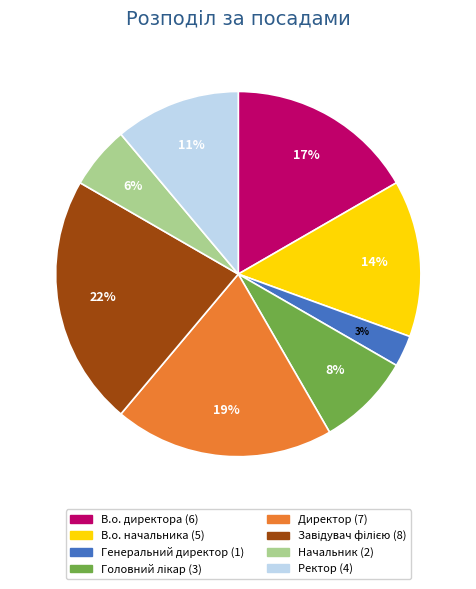

Which category has the smallest portion of the pie?

Генеральний директор